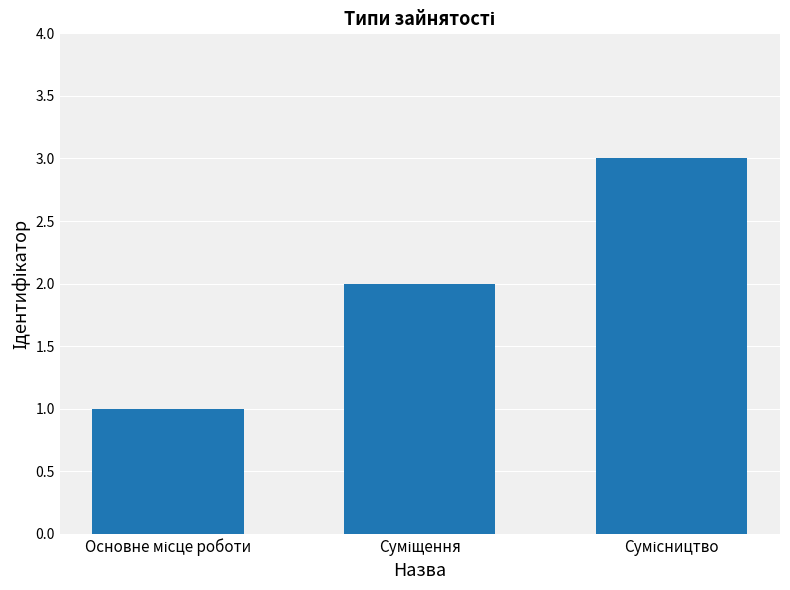

What is the average value?

2